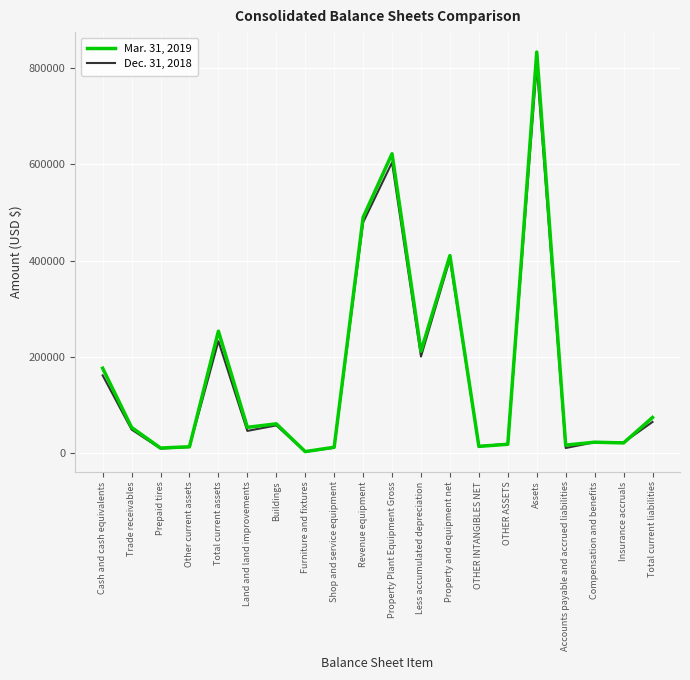

Count the number of categories in the chart.

20